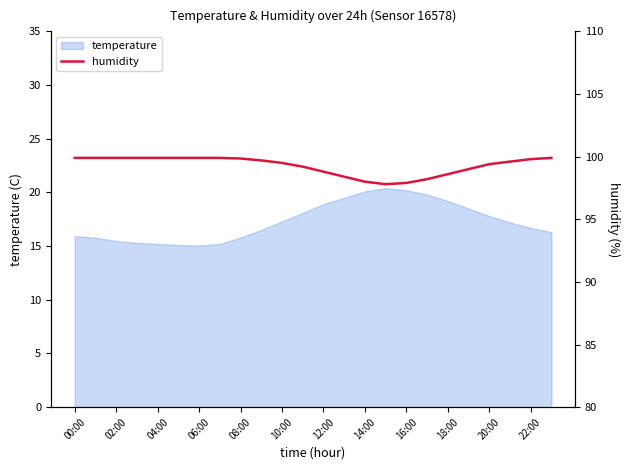

True or false: temperature has a value of 20.1 at 14:00.

True